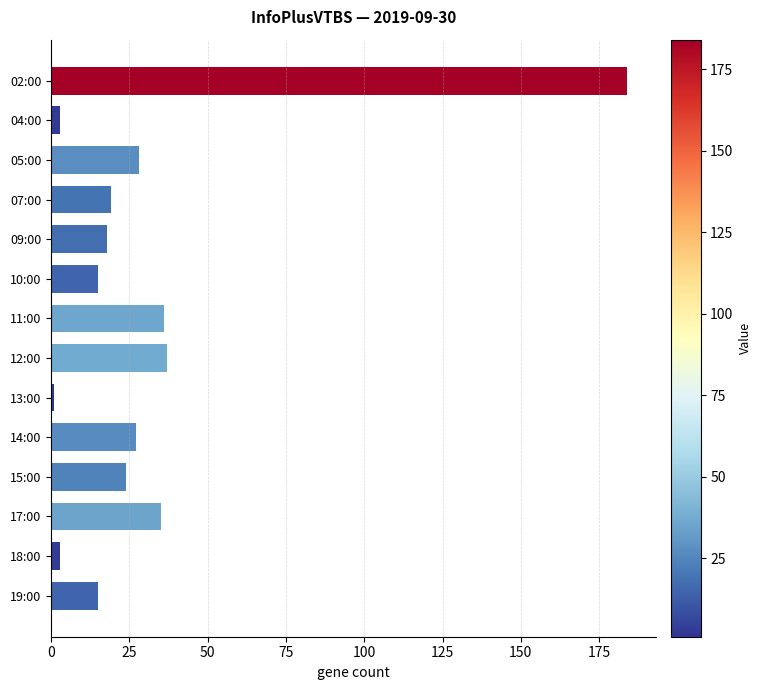

What is the greatest value displayed?

184